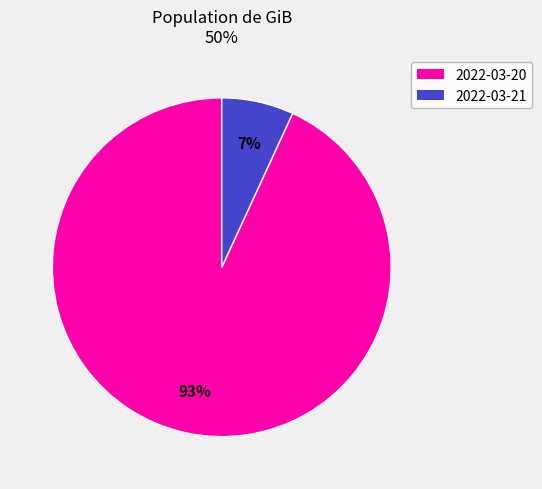

True or false: 2022-03-20 accounts for 93% of the total.

True